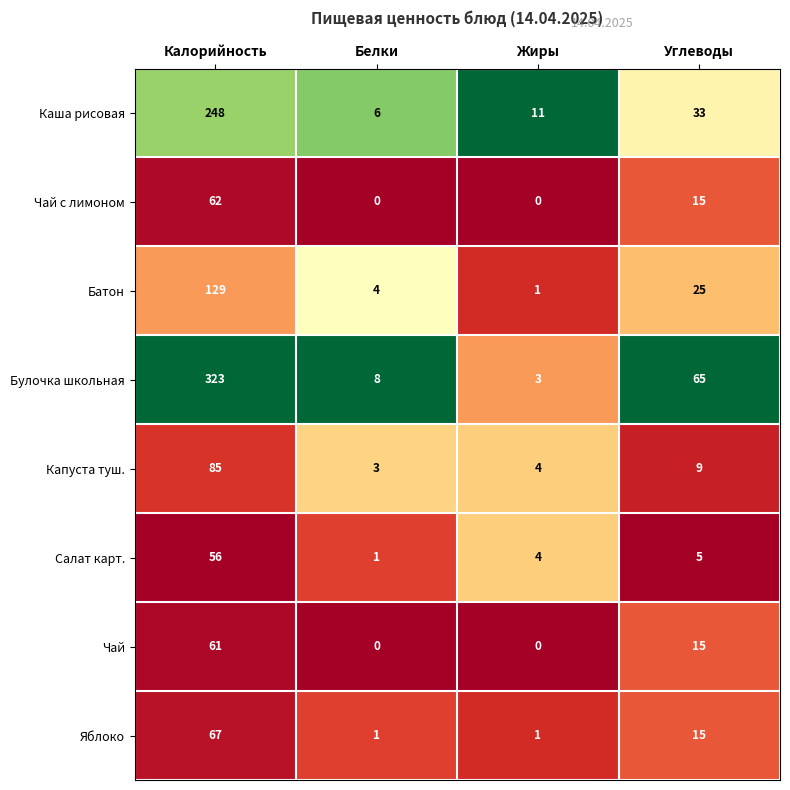

What is the total value across all series at Калорийность?

1031